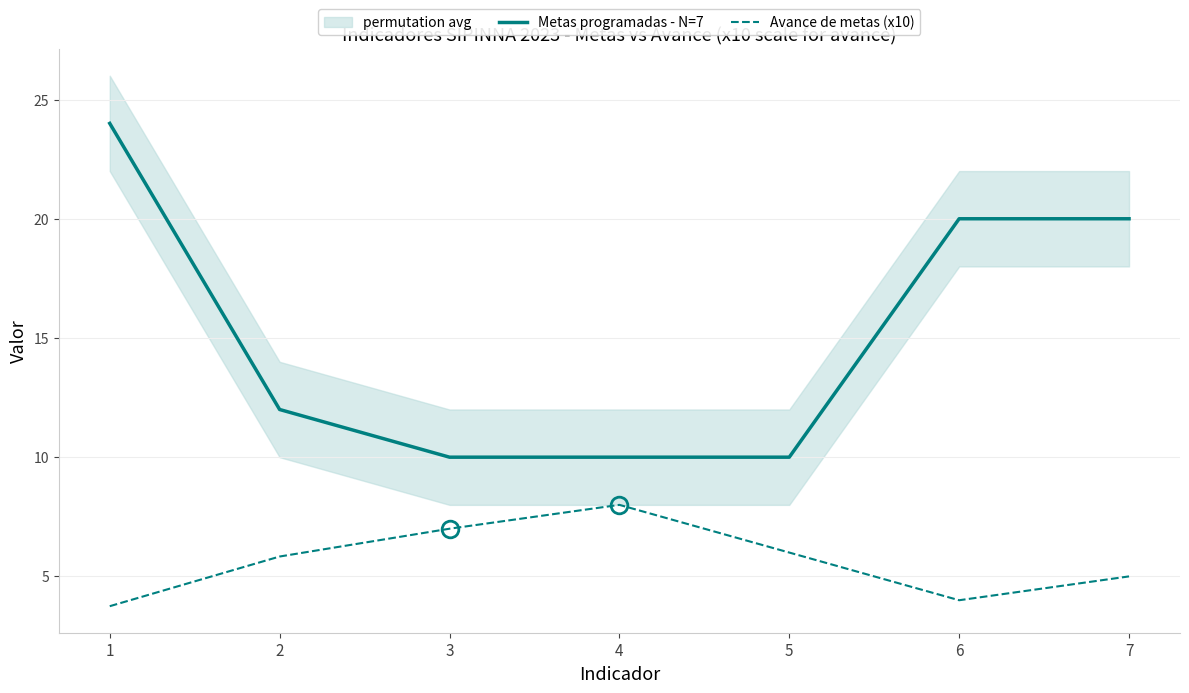

Where is Avance de metas (x10) nearest to the value 5?

7